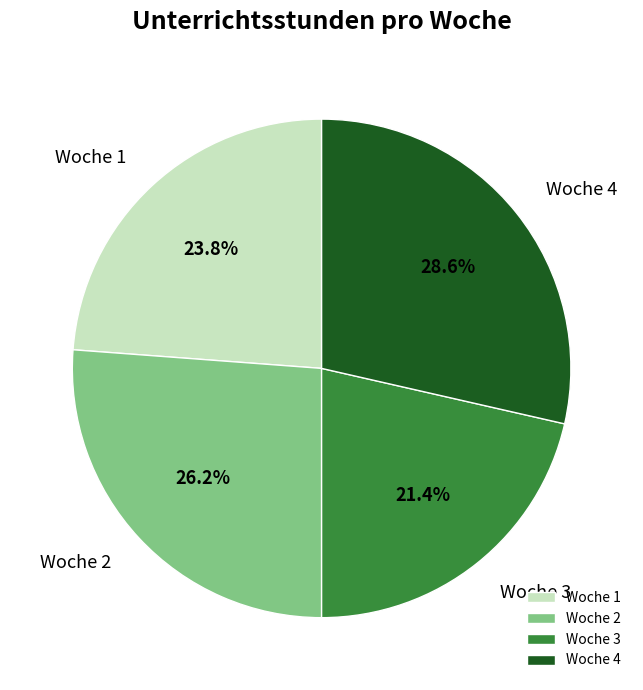

The Woche 2 slice represents 21% of the pie. True or false?

False